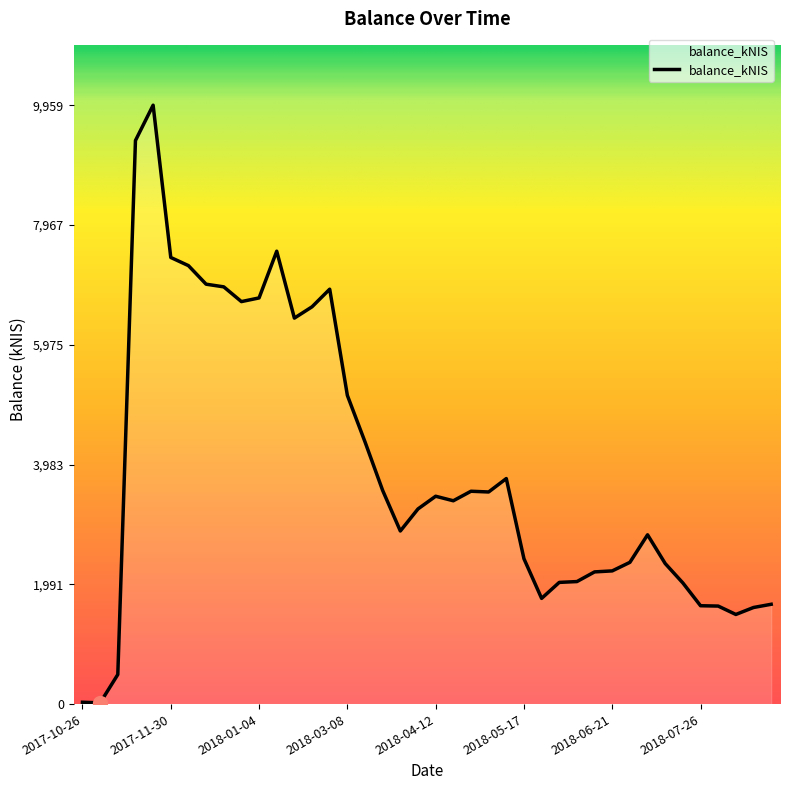

Is this an area chart (filled region under the line)?

Yes